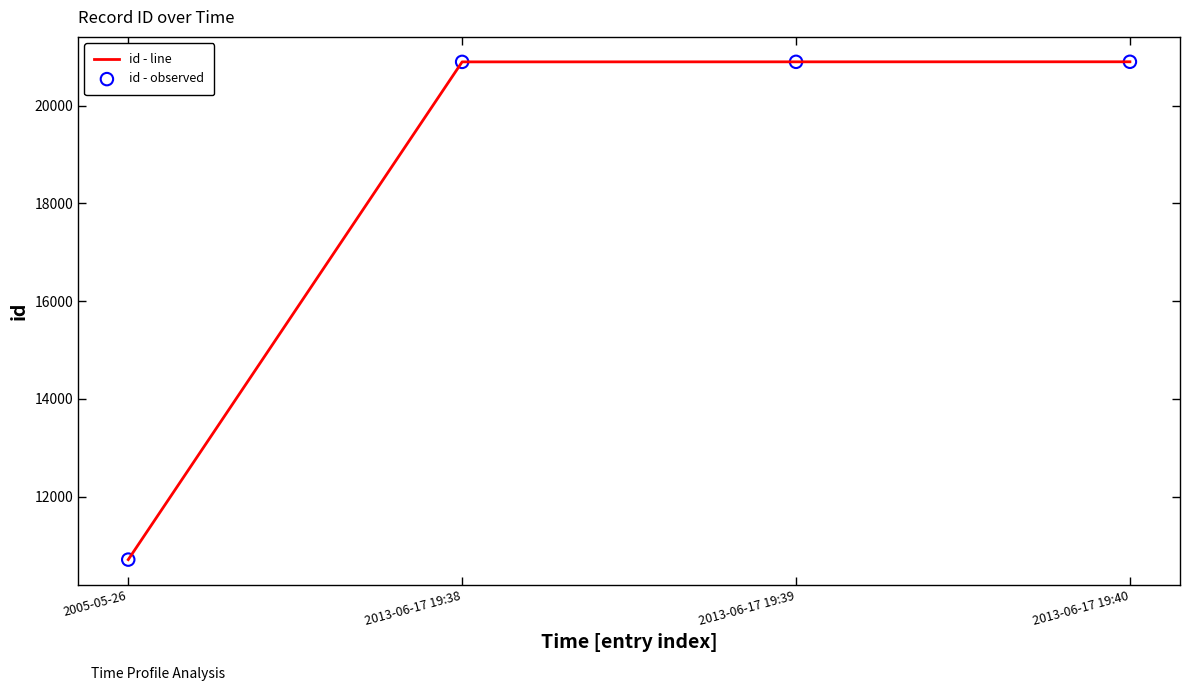

What is the ratio of the value at 2013-06-17 19:38 to the value at 2013-06-17 19:40?

1.0